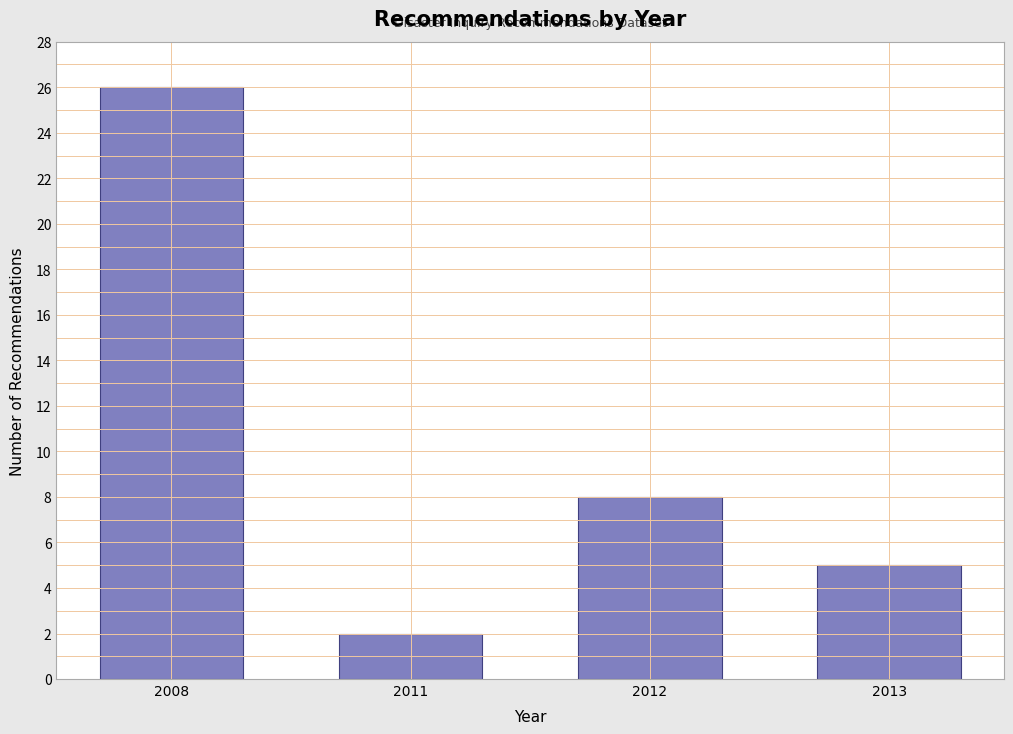

Reading left to right, transcribe all the data shown in this chart.

26	2	8	5